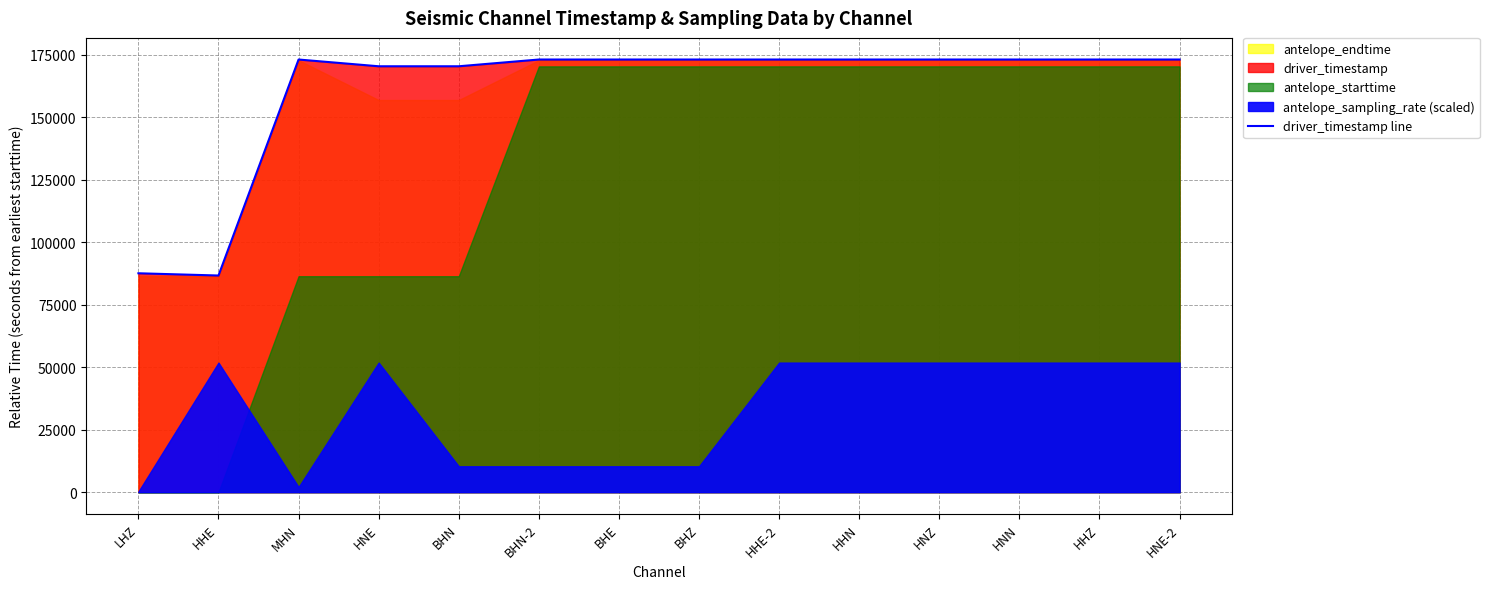

True or false: the data has more than 2 interior local peaks.

True